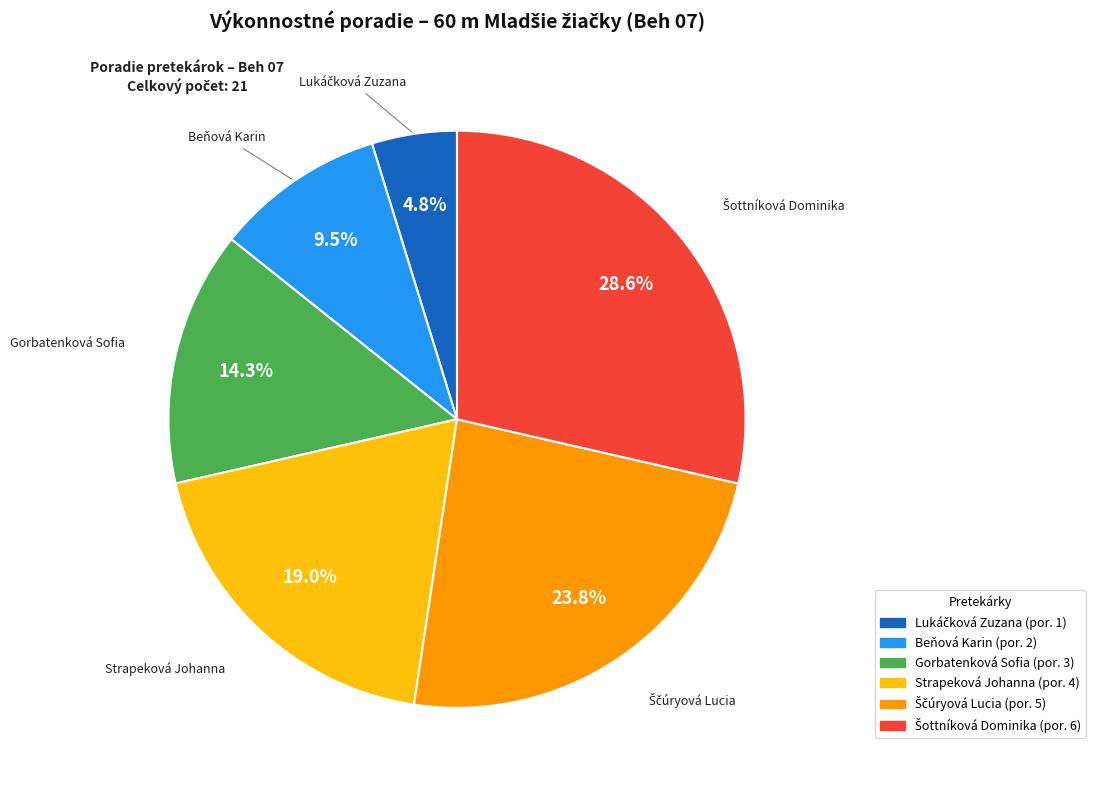

Is there a majority slice in this chart?

No